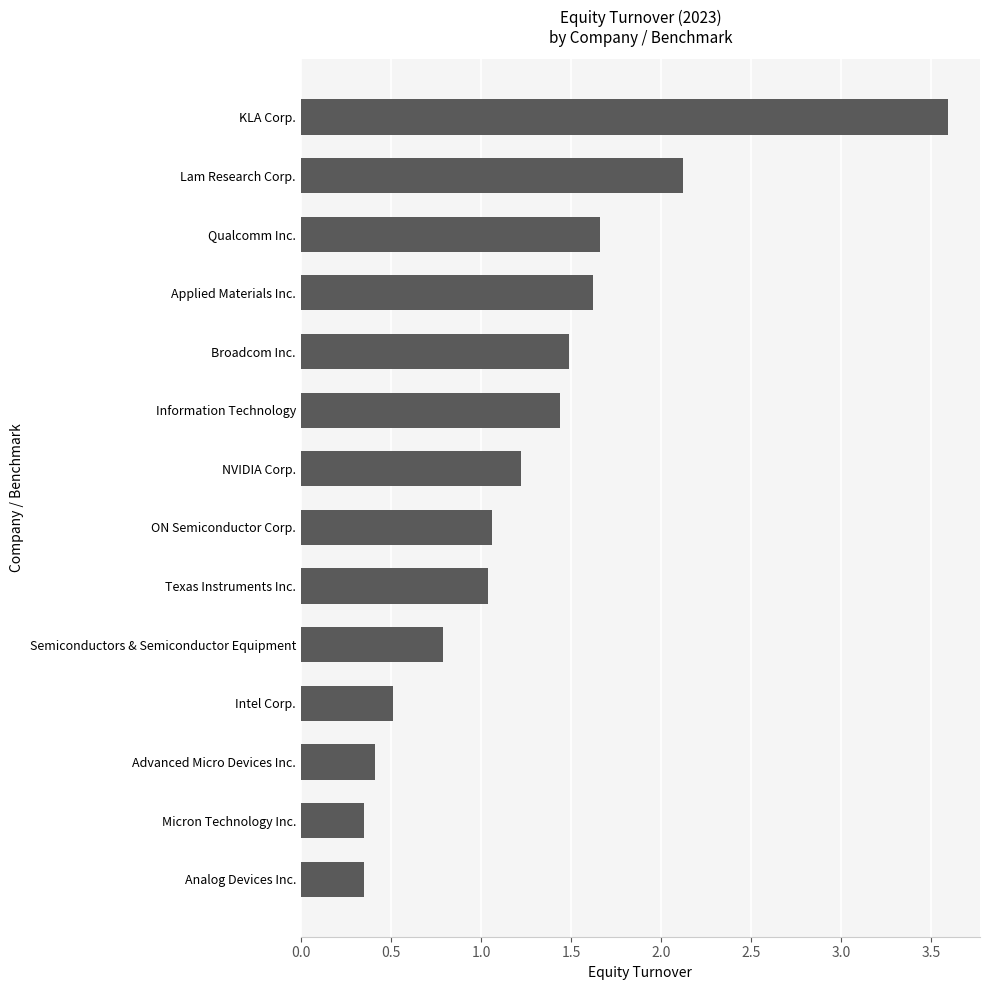

What is the change in value from NVIDIA Corp. to Information Technology?

+0.2